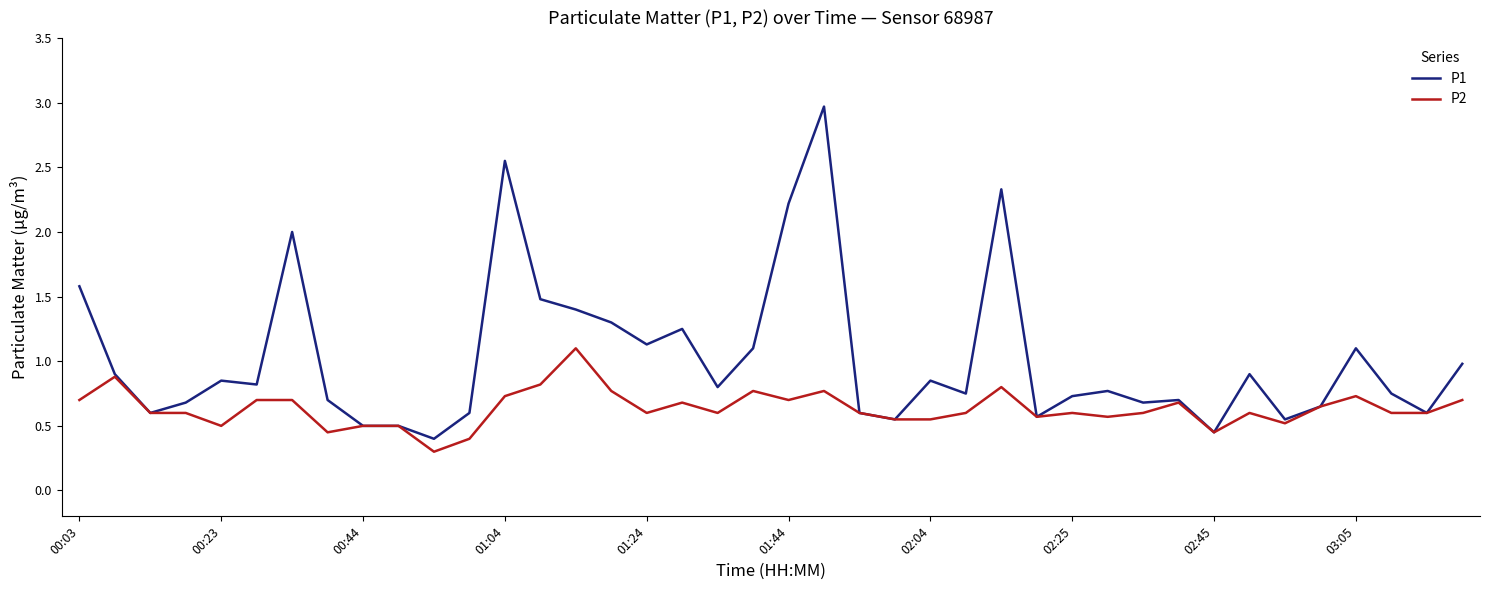

List the series in order of their overall mean, highest first.

P1, P2